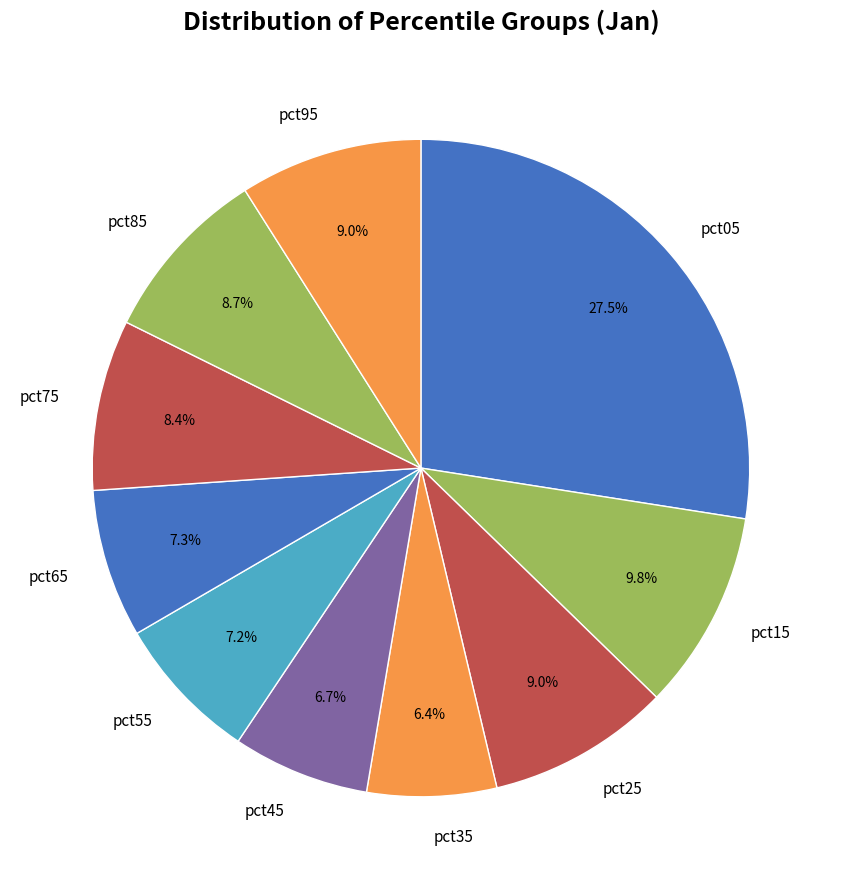

Count the number of slices in the pie.

10